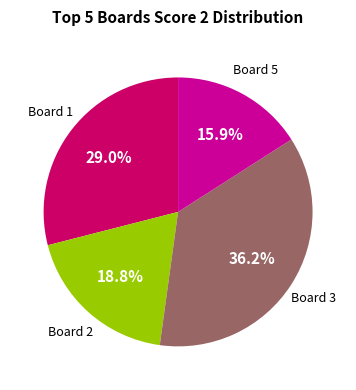

Does any single category account for the majority?

No